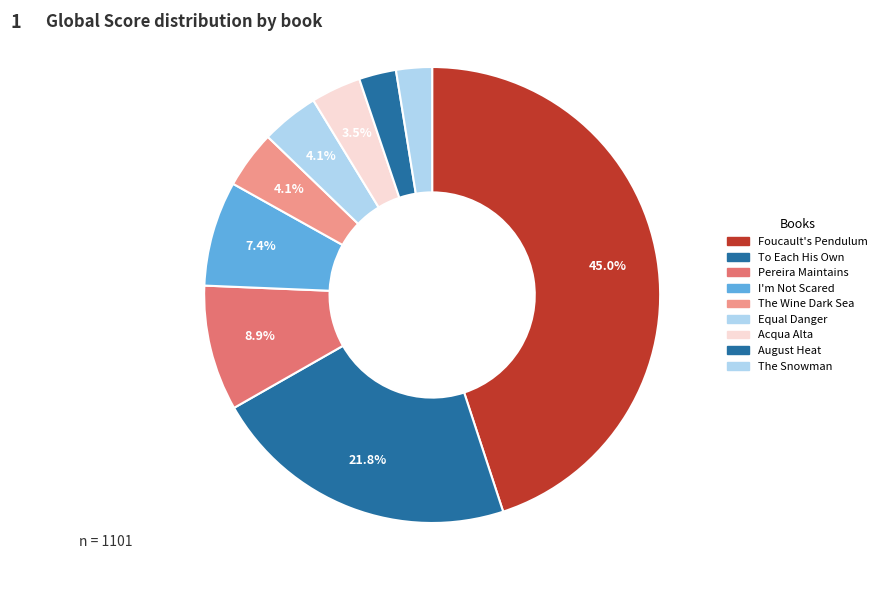

What percentage is the Pereira Maintains slice, to the nearest percent?

9%